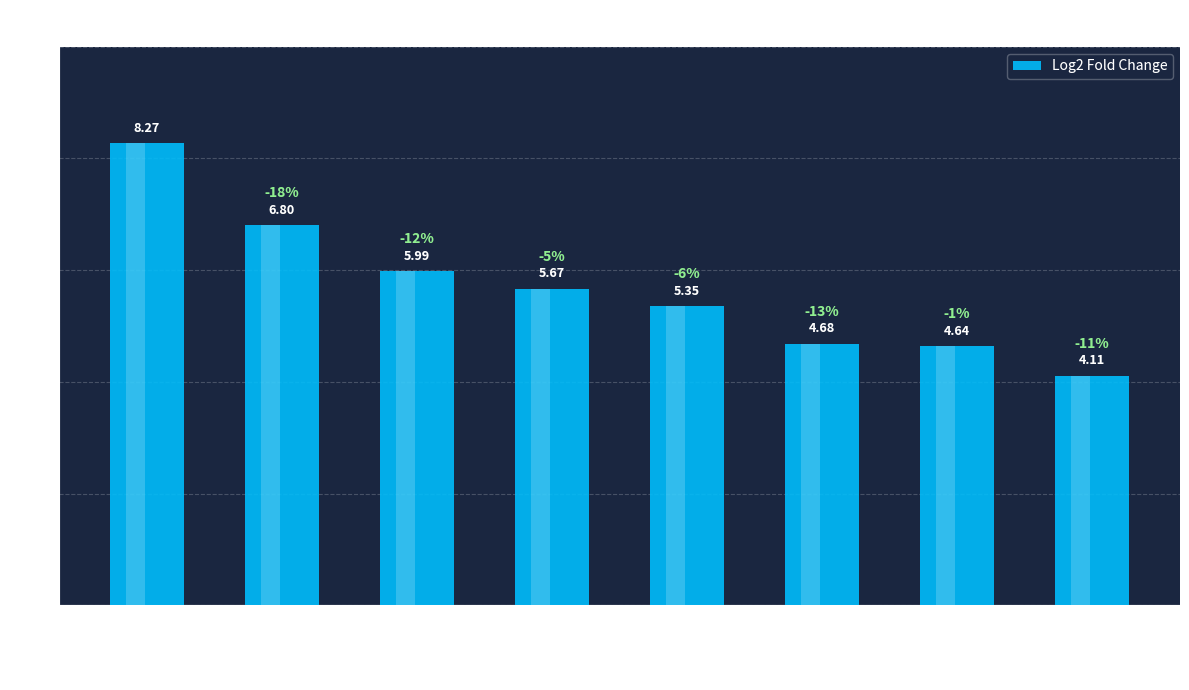

What value does the data have at AABR07072266.1?

6.0